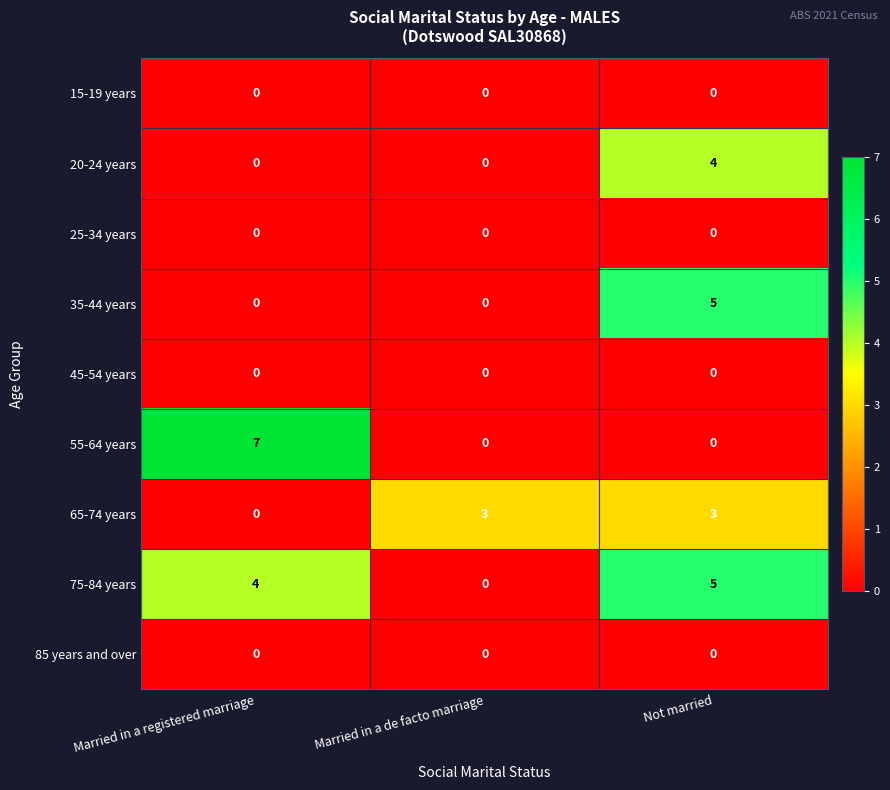

Reading left to right, extract all data points from this chart.

15-19 years: Married in a registered marriage=0	Married in a de facto marriage=0	Not married=0
20-24 years: Married in a registered marriage=0	Married in a de facto marriage=0	Not married=4
25-34 years: Married in a registered marriage=0	Married in a de facto marriage=0	Not married=0
35-44 years: Married in a registered marriage=0	Married in a de facto marriage=0	Not married=5
45-54 years: Married in a registered marriage=0	Married in a de facto marriage=0	Not married=0
55-64 years: Married in a registered marriage=7	Married in a de facto marriage=0	Not married=0
65-74 years: Married in a registered marriage=0	Married in a de facto marriage=3	Not married=3
75-84 years: Married in a registered marriage=4	Married in a de facto marriage=0	Not married=5
85 years and over: Married in a registered marriage=0	Married in a de facto marriage=0	Not married=0